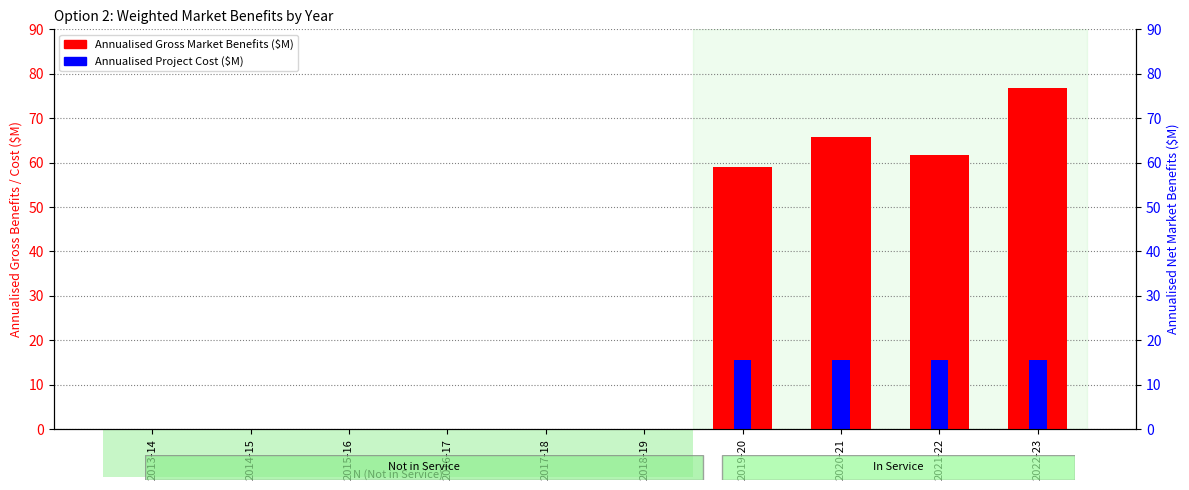

Rank the categories by Annualised Project Cost ($M) value from highest to lowest.

2019-20, 2020-21, 2021-22, 2022-23, 2013-14, 2014-15, 2015-16, 2016-17, 2017-18, 2018-19